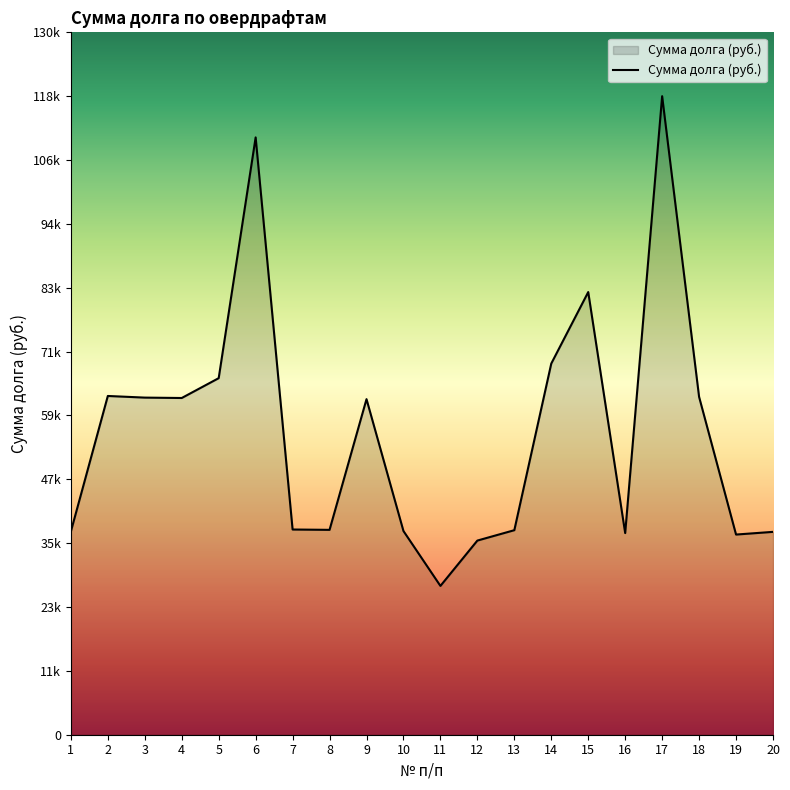

The chart shows a value of 15047.3 at 16. True or false?

False